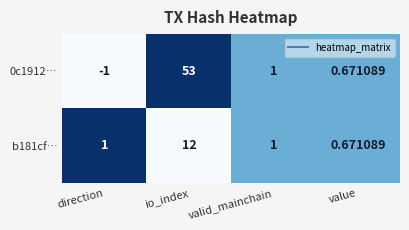

List the labels in order of 0c1912… value, largest first.

io_index, valid_mainchain, value, direction